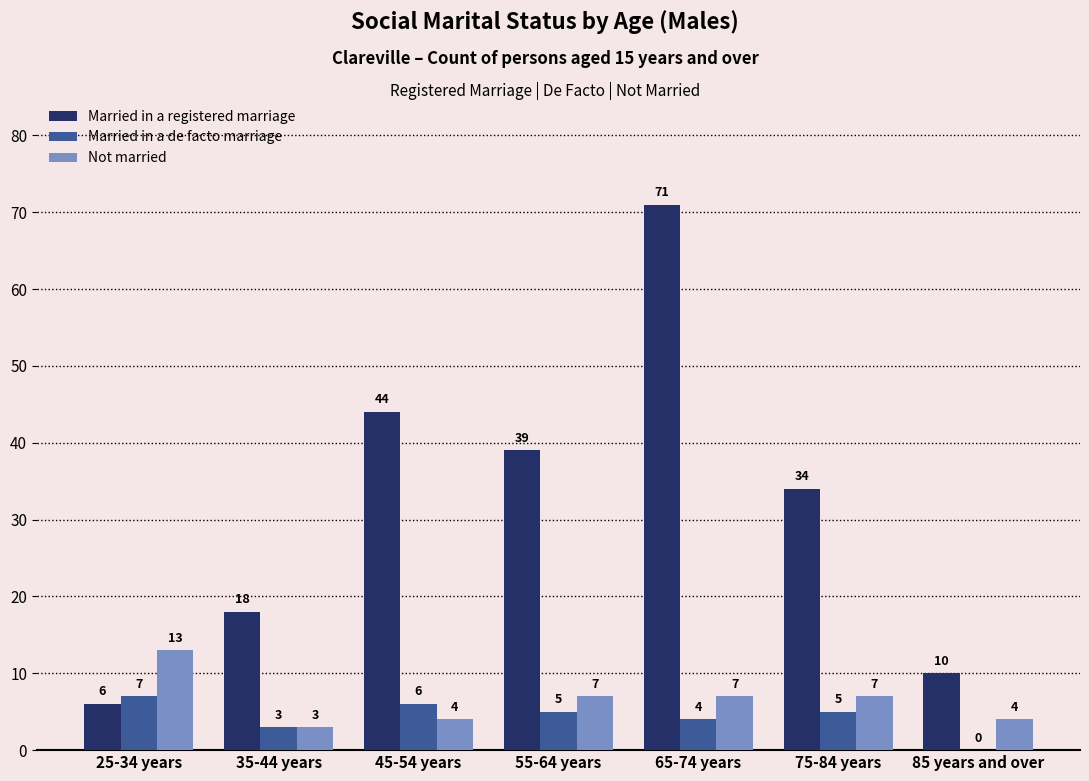

What is the sum of all Not married values?

45